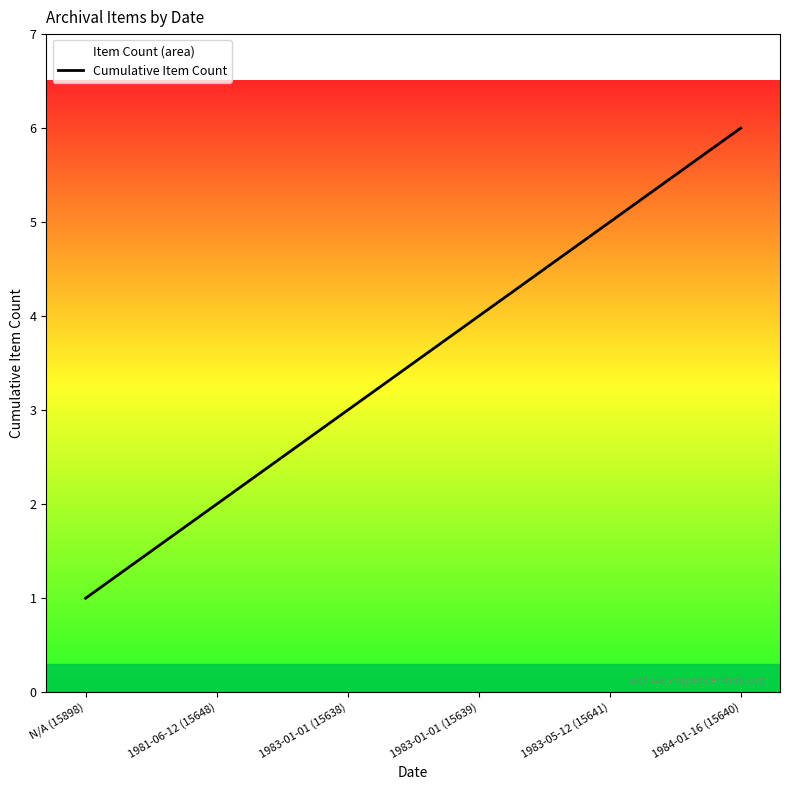

How many series are shown in this chart?

1